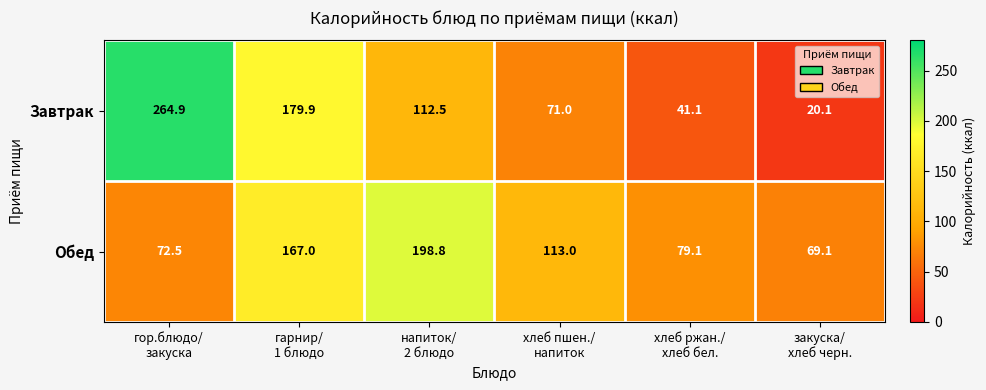

What is the sum of all Обед values?

699.5